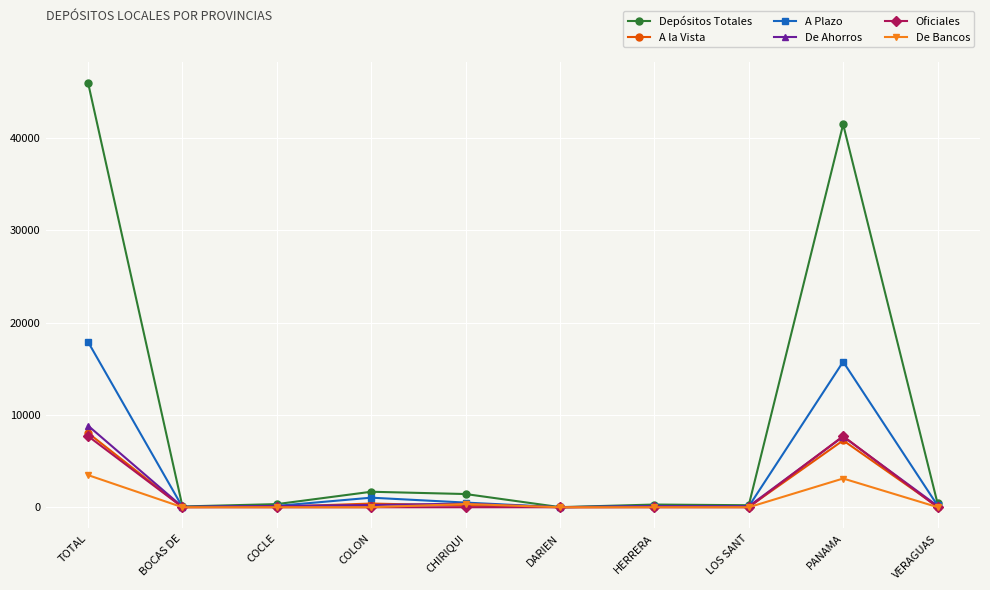

What position from the right is PANAMA?

2